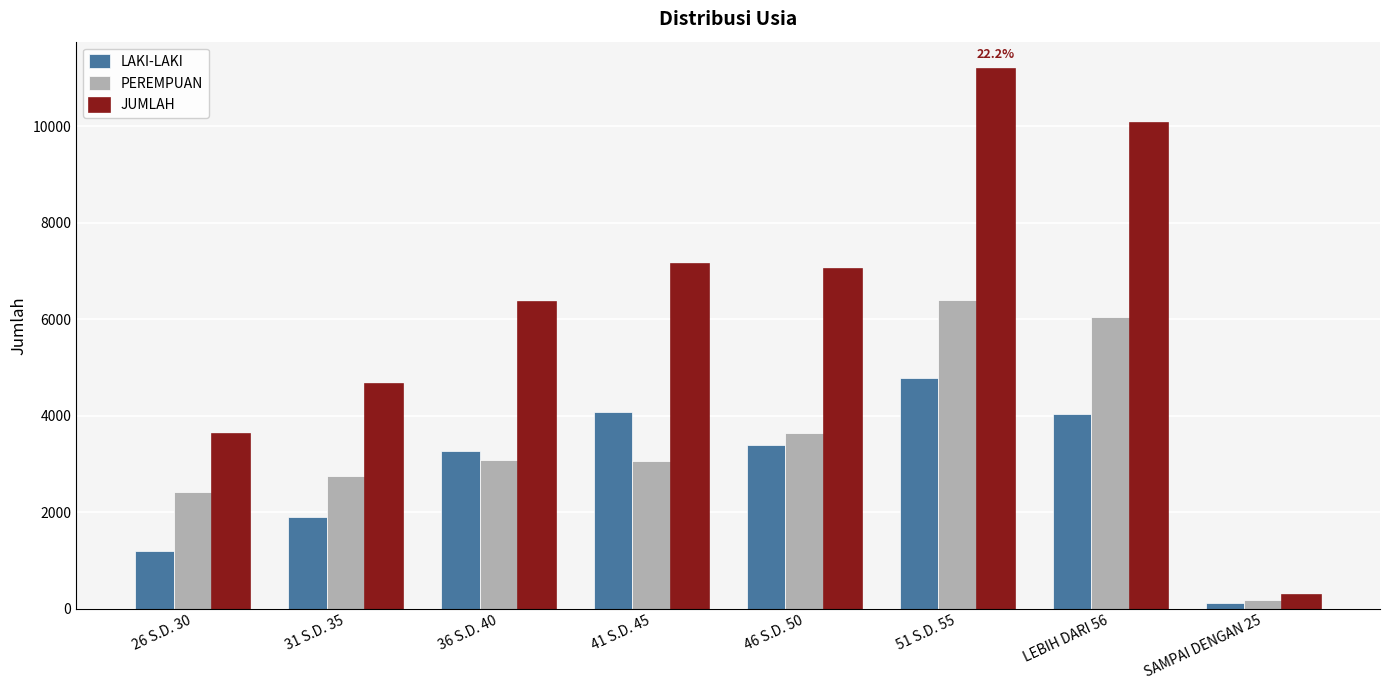

Which series has the largest total across all categories?

JUMLAH